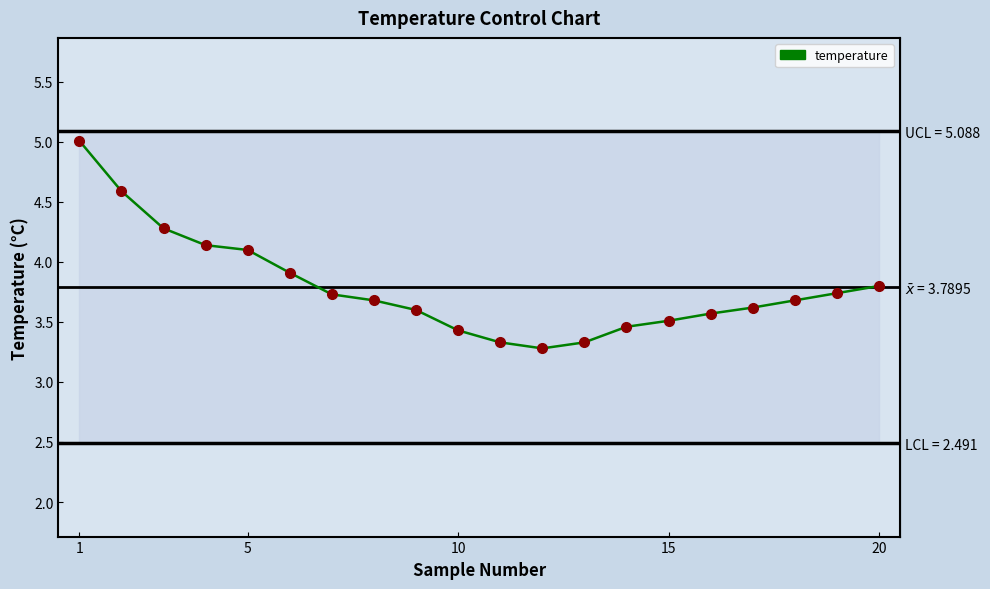

What is the greatest value displayed?

5.0